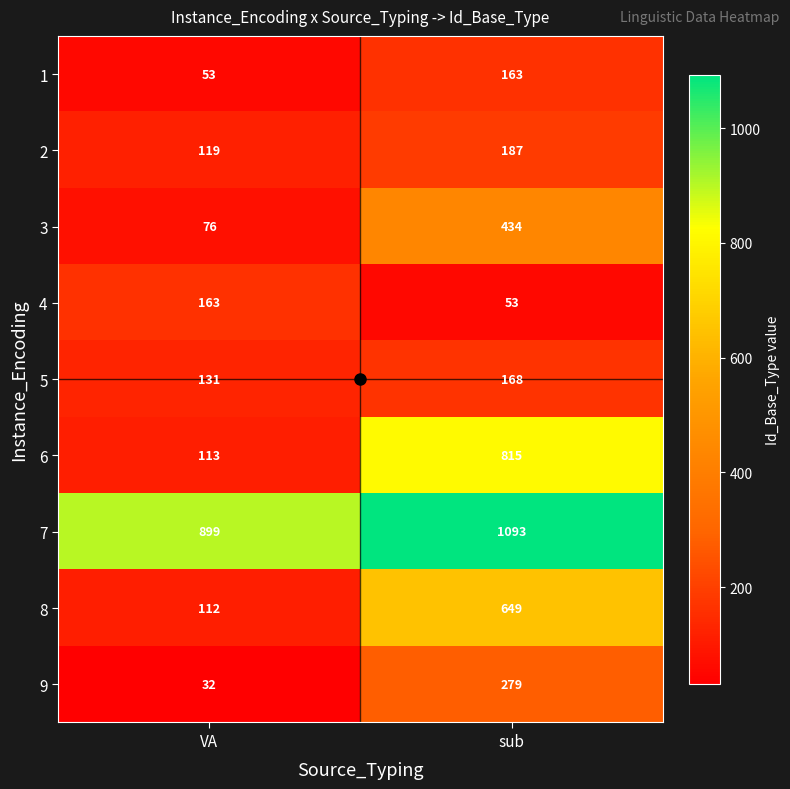

Between VA and sub, which series saw the biggest shift?

6